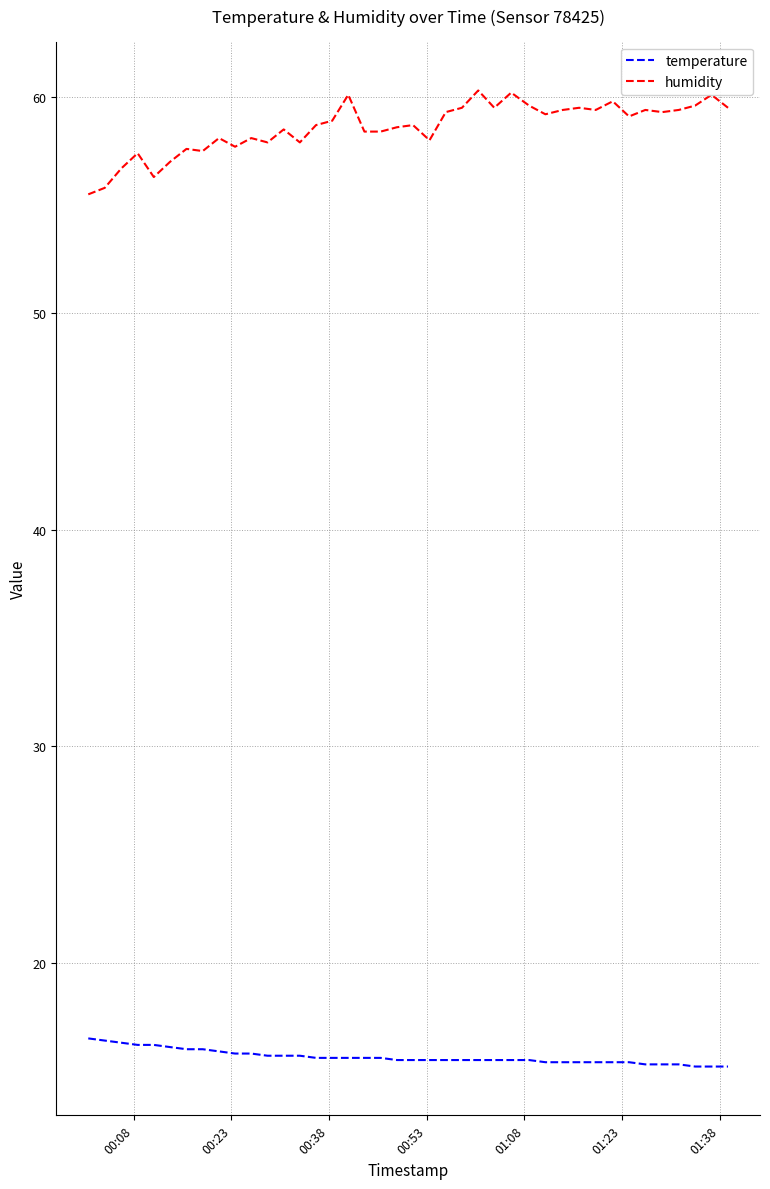

What is the maximum value shown in the chart?

60.3